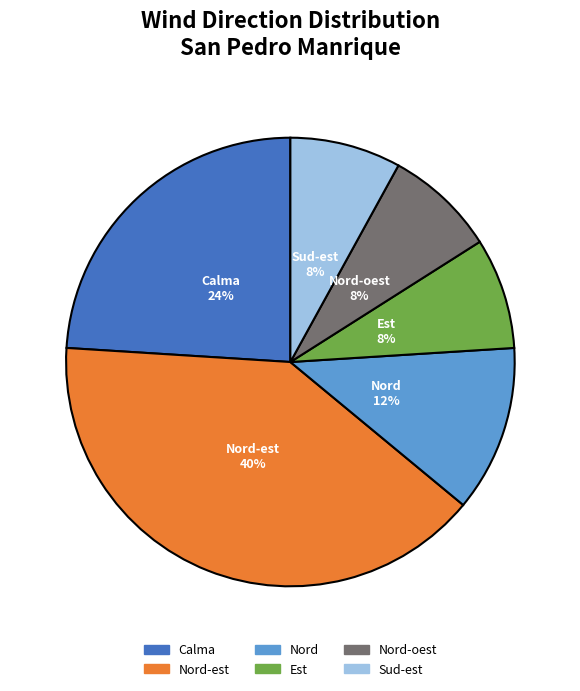

Combined, do Sud-est and Nord account for over 50%?

No